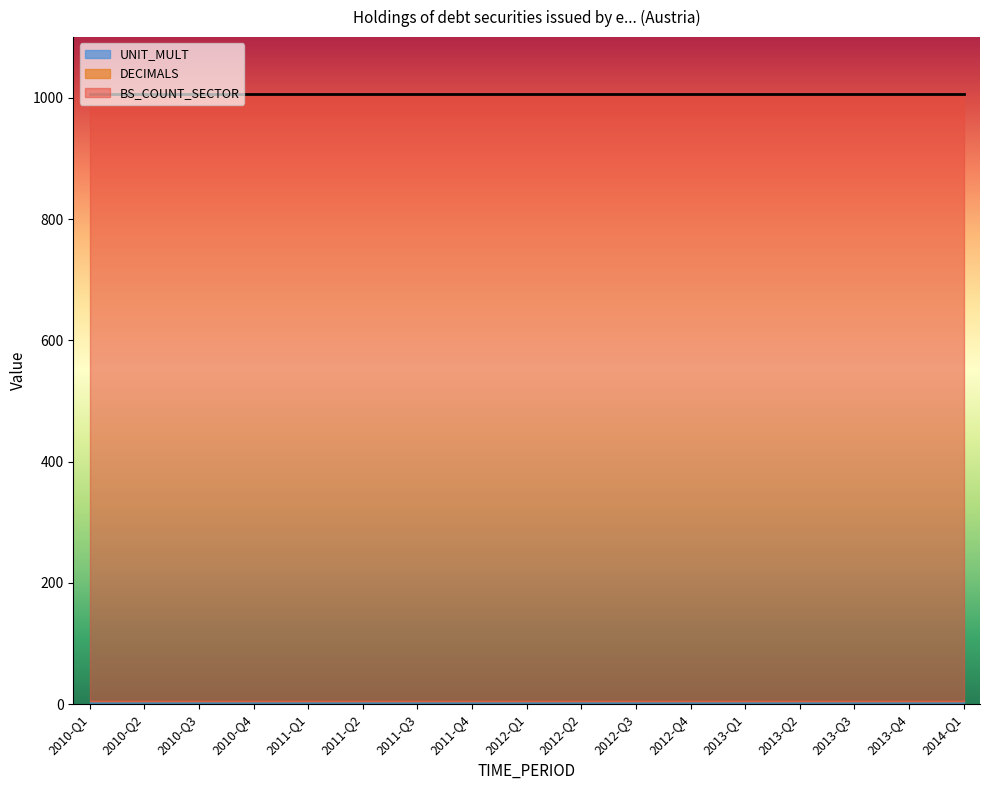

List the labels in order of BS_COUNT_SECTOR value, smallest first.

2010-Q1, 2010-Q2, 2010-Q3, 2010-Q4, 2011-Q1, 2011-Q2, 2011-Q3, 2011-Q4, 2012-Q1, 2012-Q2, 2012-Q3, 2012-Q4, 2013-Q1, 2013-Q2, 2013-Q3, 2013-Q4, 2014-Q1